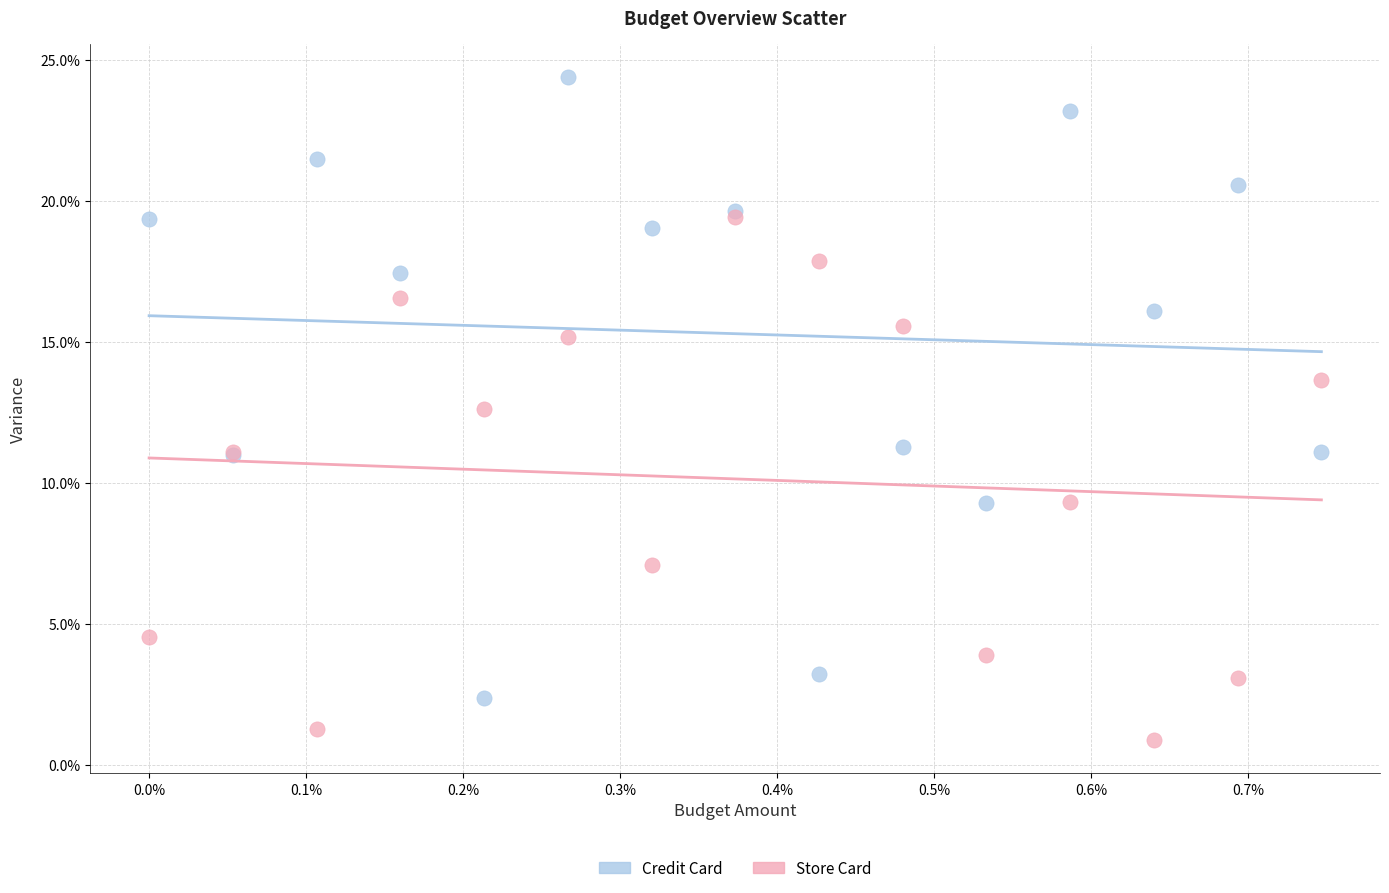

Which series has the widest spread of Y values?

Credit Card